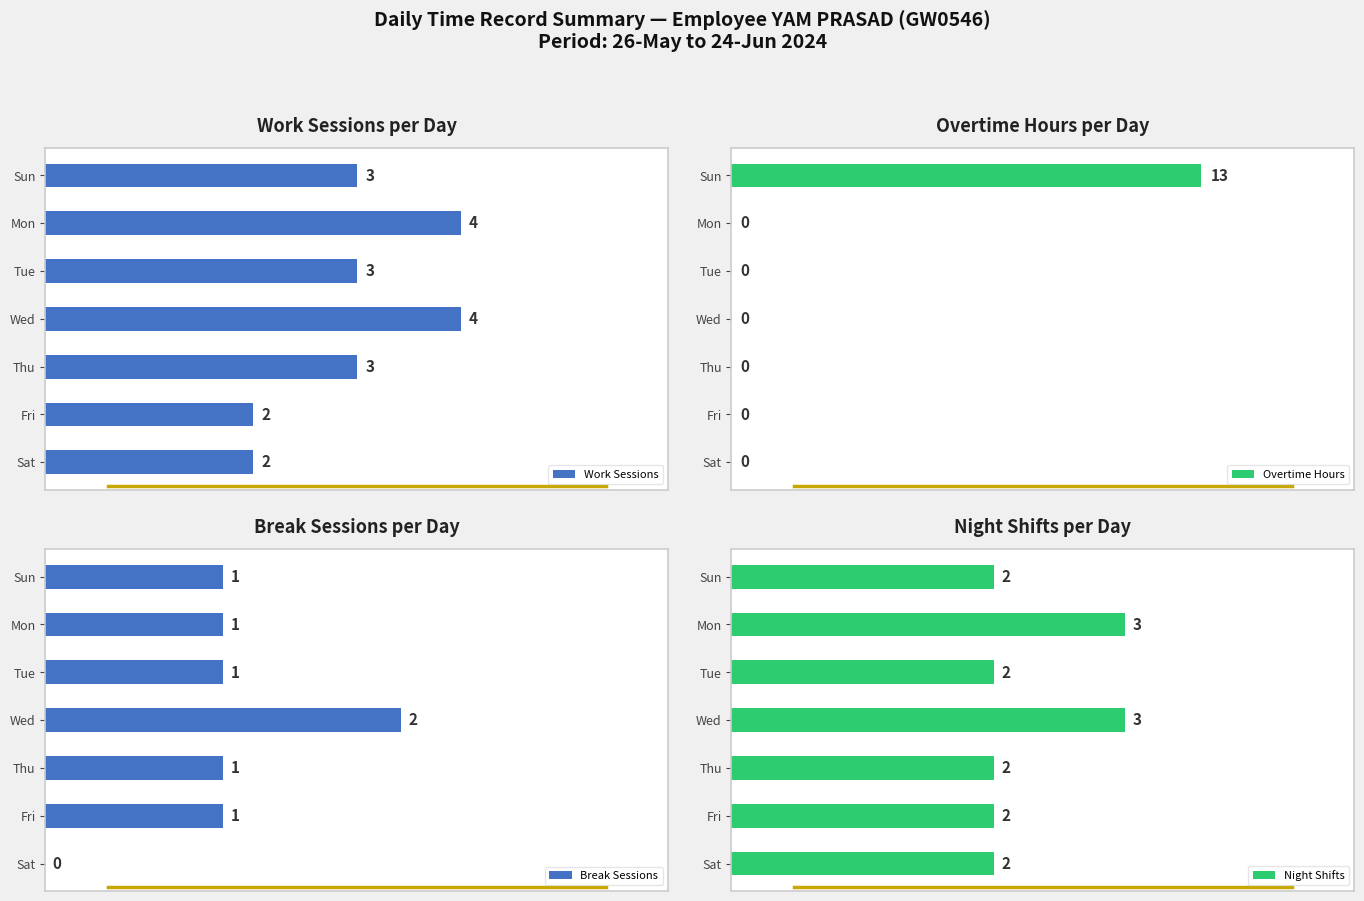

What is the greatest value displayed?

13